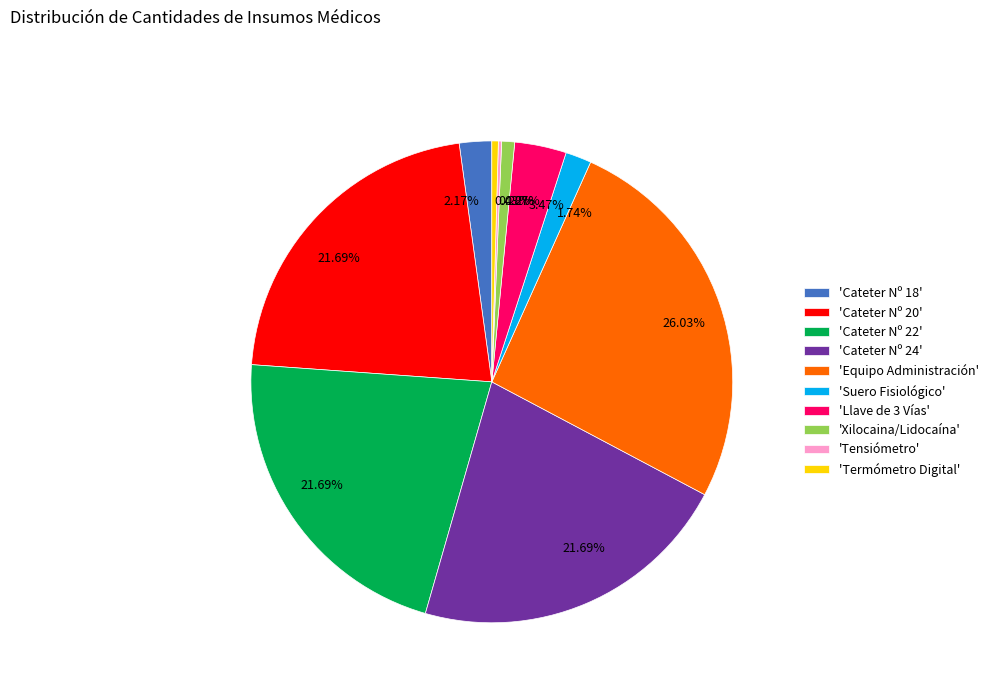

Which category has the biggest portion of the pie?

'Equipo Administración'